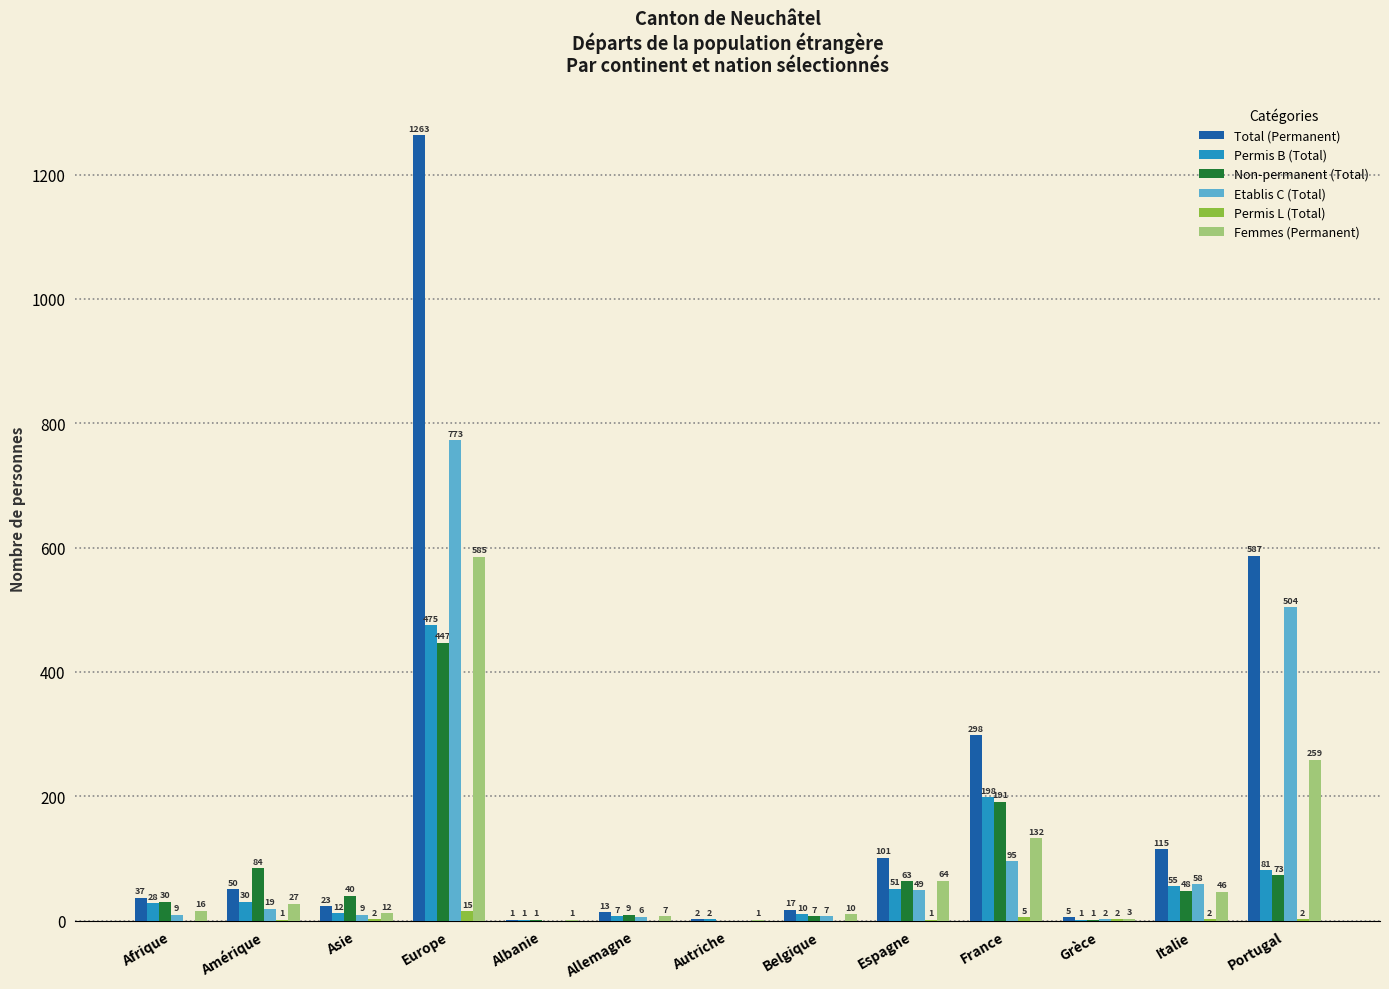

At which category is the sum across all series the highest?

Europe